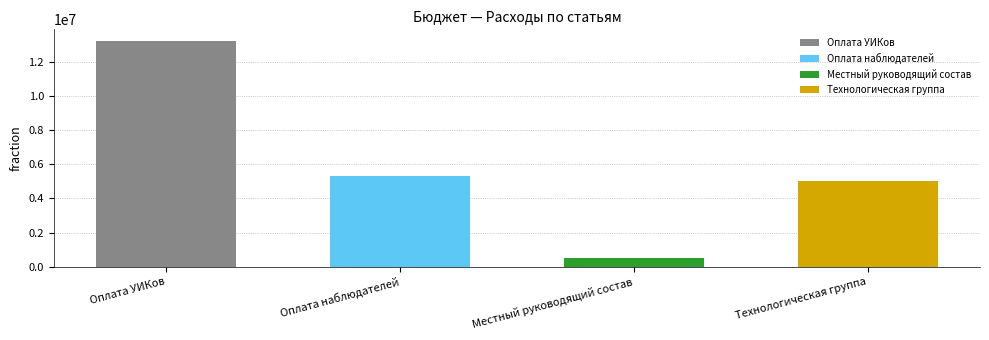

Rank the categories by value from lowest to highest.

Местный руководящий состав, Технологическая группа, Оплата наблюдателей, Оплата УИКов